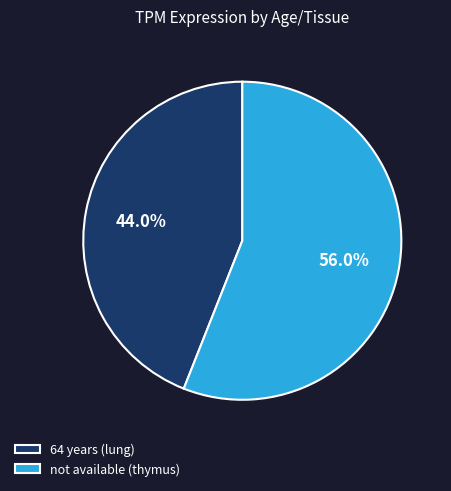

Which category has the biggest portion of the pie?

not available (thymus)